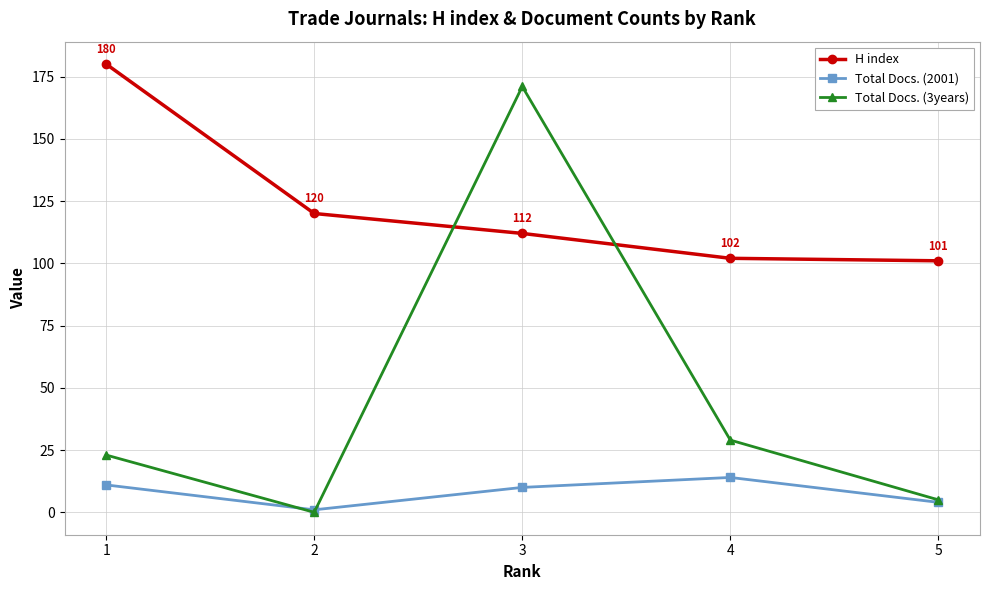

How many data points in Total Docs. (3years) are less than 23?

2